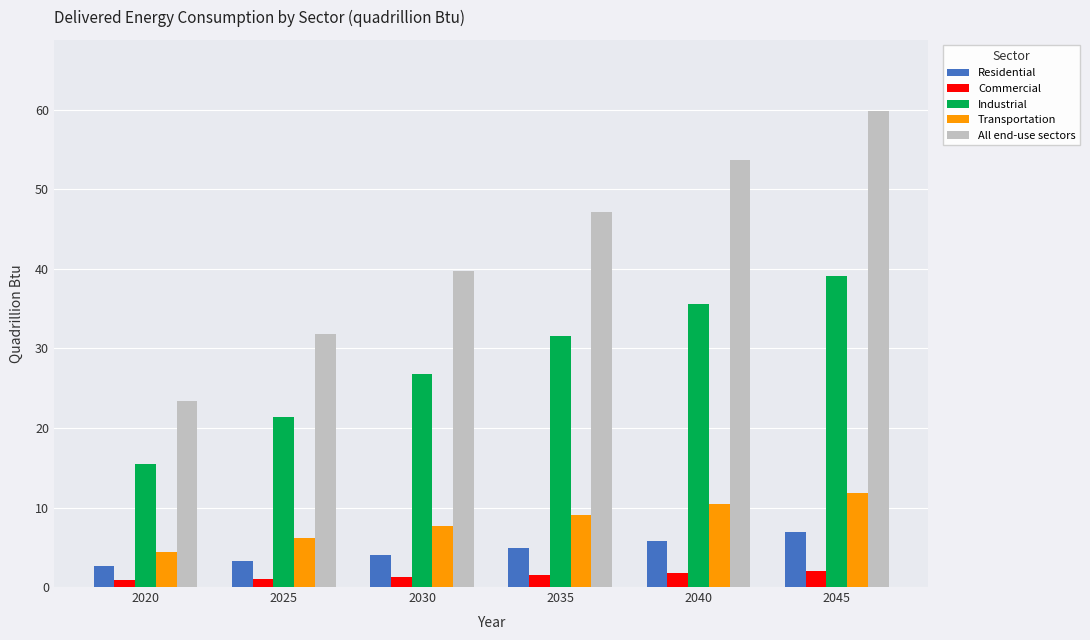

How many data points in All end-use sectors are above 47?

3